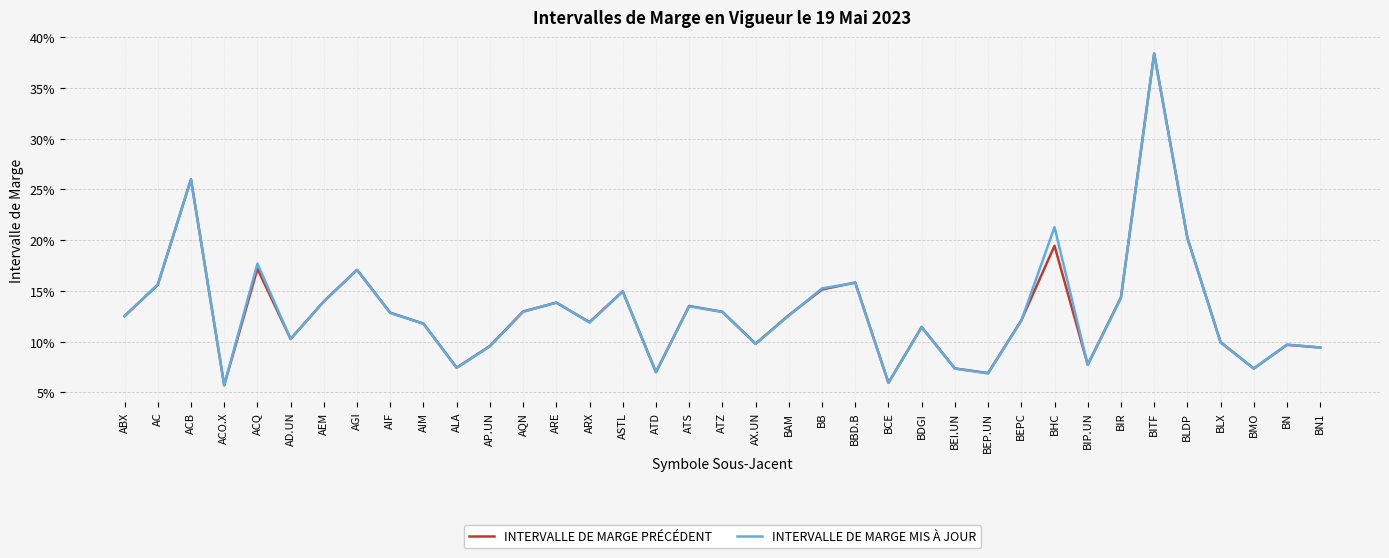

At which category does INTERVALLE DE MARGE PRÉCÉDENT reach its first local valley?

ACO.X